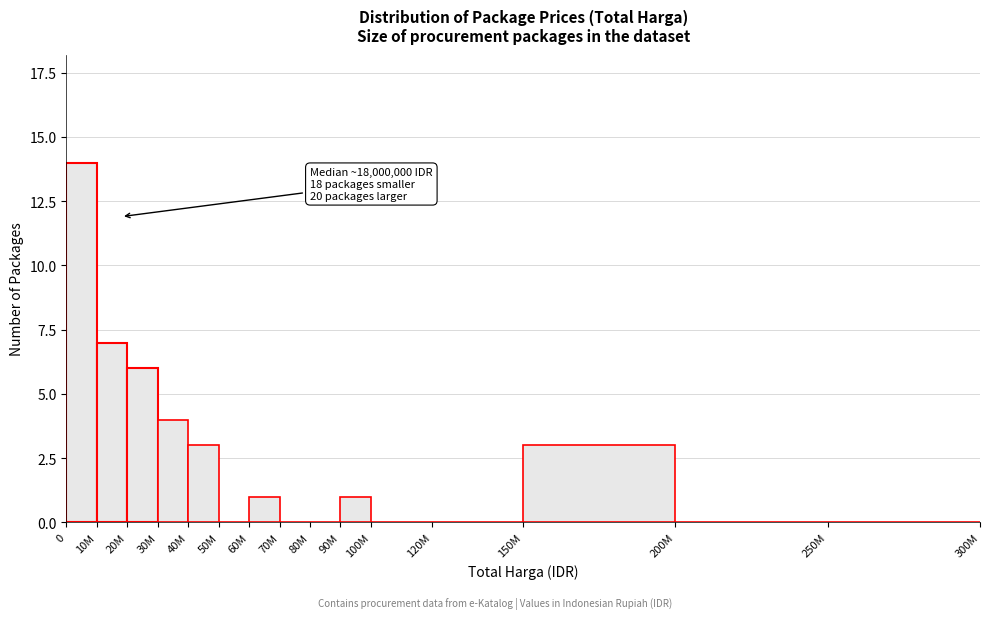

Reading right to left, transcribe all the data shown in this chart.

250M=0	200M=0	150M=3	120M=0	100M=0	90M=1	80M=0	70M=0	60M=1	50M=0	40M=3	30M=4	20M=6	10M=7	0=14